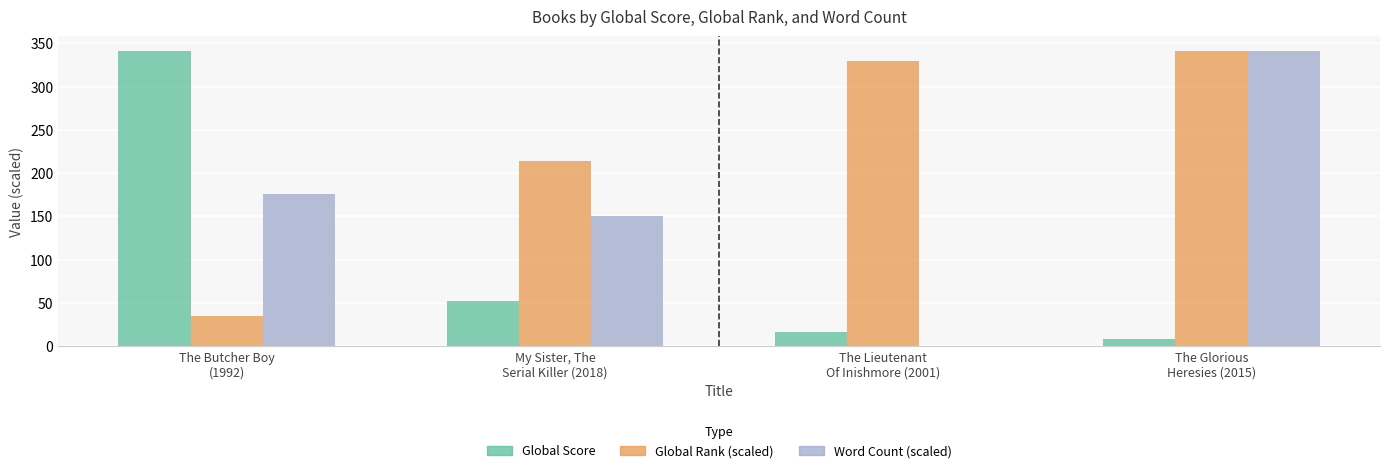

Which series has the widest spread of values?

Word Count (scaled)